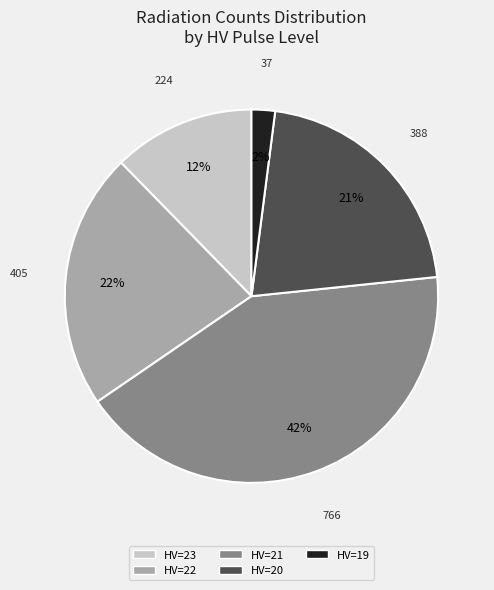

To the nearest percent, what is the difference between the largest and smallest slice percentages?

40%